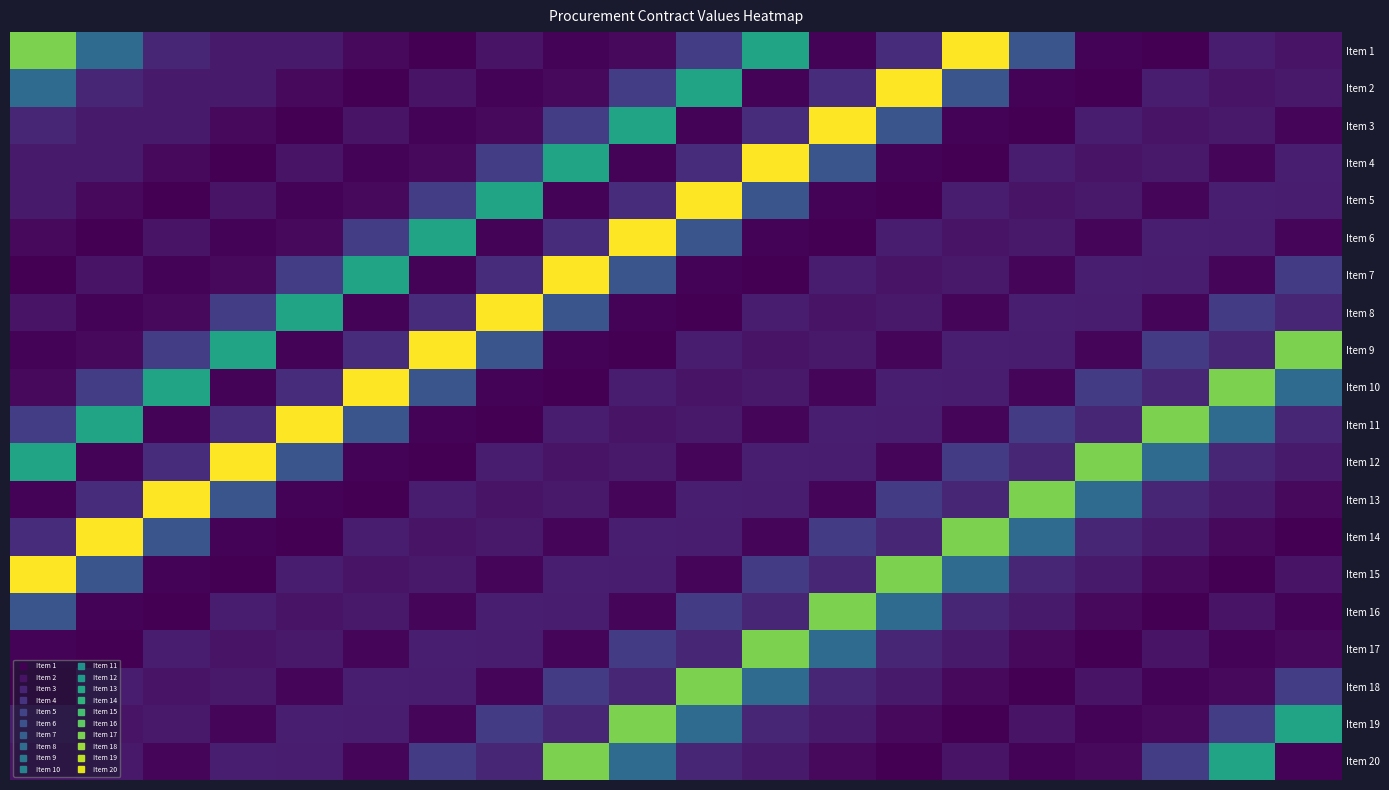

Reading left to right, list all the values displayed in this chart.

Item 1: 136300000	61100000	20680000	15376050	15376050	7191000	3595500	12000000	4517604	7520000	33000000	100000000	4700000	24440000	169200000	47000000	4700000	3149000	15980000	11750000
Item 2: 61100000	20680000	15376050	15376050	7191000	3595500	12000000	4517604	7520000	33000000	100000000	4700000	24440000	169200000	47000000	4700000	3149000	15980000	11750000	14687500
Item 3: 20680000	15376050	15376050	7191000	3595500	12000000	4517604	7520000	33000000	100000000	4700000	24440000	169200000	47000000	4700000	3149000	15980000	11750000	14687500	6392000
Item 4: 15376050	15376050	7191000	3595500	12000000	4517604	7520000	33000000	100000000	4700000	24440000	169200000	47000000	4700000	3149000	15980000	11750000	14687500	6392000	17390000
Item 5: 15376050	7191000	3595500	12000000	4517604	7520000	33000000	100000000	4700000	24440000	169200000	47000000	4700000	3149000	15980000	11750000	14687500	6392000	17390000	16450000
Item 6: 7191000	3595500	12000000	4517604	7520000	33000000	100000000	4700000	24440000	169200000	47000000	4700000	3149000	15980000	11750000	14687500	6392000	17390000	16450000	6110000
Item 7: 3595500	12000000	4517604	7520000	33000000	100000000	4700000	24440000	169200000	47000000	4700000	3149000	15980000	11750000	14687500	6392000	17390000	16450000	6110000	32018750
Item 8: 12000000	4517604	7520000	33000000	100000000	4700000	24440000	169200000	47000000	4700000	3149000	15980000	11750000	14687500	6392000	17390000	16450000	6110000	32018750	21150000
Item 9: 4517604	7520000	33000000	100000000	4700000	24440000	169200000	47000000	4700000	3149000	15980000	11750000	14687500	6392000	17390000	16450000	6110000	32018750	21150000	136300000
Item 10: 7520000	33000000	100000000	4700000	24440000	169200000	47000000	4700000	3149000	15980000	11750000	14687500	6392000	17390000	16450000	6110000	32018750	21150000	136300000	61100000
Item 11: 33000000	100000000	4700000	24440000	169200000	47000000	4700000	3149000	15980000	11750000	14687500	6392000	17390000	16450000	6110000	32018750	21150000	136300000	61100000	20680000
Item 12: 100000000	4700000	24440000	169200000	47000000	4700000	3149000	15980000	11750000	14687500	6392000	17390000	16450000	6110000	32018750	21150000	136300000	61100000	20680000	15376050
Item 13: 4700000	24440000	169200000	47000000	4700000	3149000	15980000	11750000	14687500	6392000	17390000	16450000	6110000	32018750	21150000	136300000	61100000	20680000	15376050	7191000
Item 14: 24440000	169200000	47000000	4700000	3149000	15980000	11750000	14687500	6392000	17390000	16450000	6110000	32018750	21150000	136300000	61100000	20680000	15376050	7191000	3595500
Item 15: 169200000	47000000	4700000	3149000	15980000	11750000	14687500	6392000	17390000	16450000	6110000	32018750	21150000	136300000	61100000	20680000	15376050	7191000	3595500	12000000
Item 16: 47000000	4700000	3149000	15980000	11750000	14687500	6392000	17390000	16450000	6110000	32018750	21150000	136300000	61100000	20680000	15376050	7191000	3595500	12000000	4517604
Item 17: 4700000	3149000	15980000	11750000	14687500	6392000	17390000	16450000	6110000	32018750	21150000	136300000	61100000	20680000	15376050	7191000	3595500	12000000	4517604	7520000
Item 18: 3149000	15980000	11750000	14687500	6392000	17390000	16450000	6110000	32018750	21150000	136300000	61100000	20680000	15376050	7191000	3595500	12000000	4517604	7520000	33000000
Item 19: 15980000	11750000	14687500	6392000	17390000	16450000	6110000	32018750	21150000	136300000	61100000	20680000	15376050	7191000	3595500	12000000	4517604	7520000	33000000	100000000
Item 20: 11750000	14687500	6392000	17390000	16450000	6110000	32018750	21150000	136300000	61100000	20680000	15376050	7191000	3595500	12000000	4517604	7520000	33000000	100000000	4700000